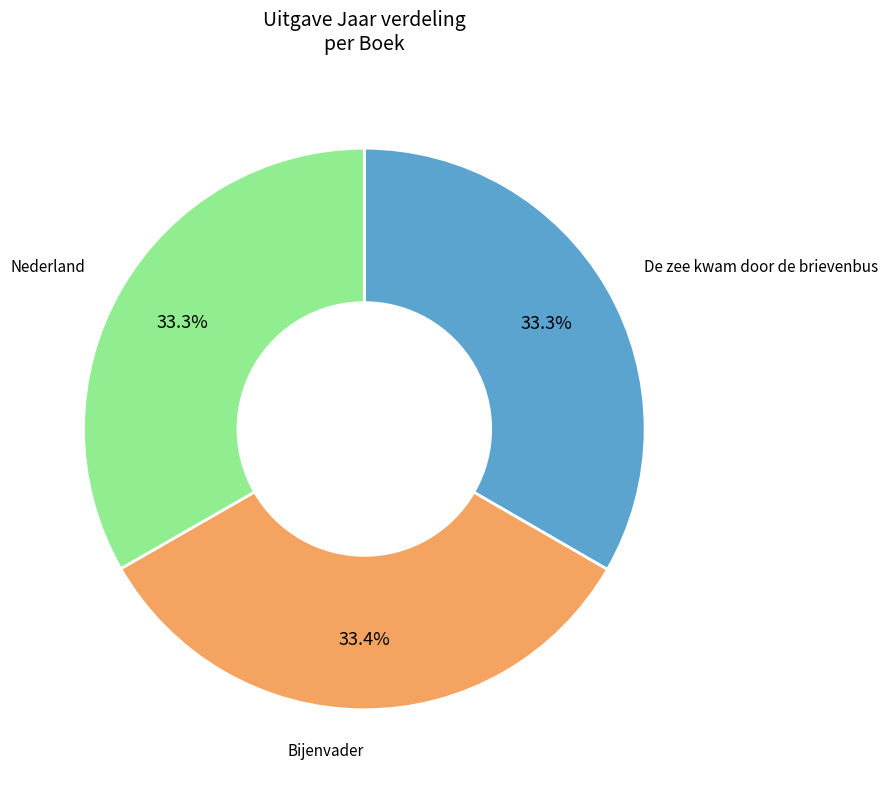

Is there a majority slice in this chart?

No